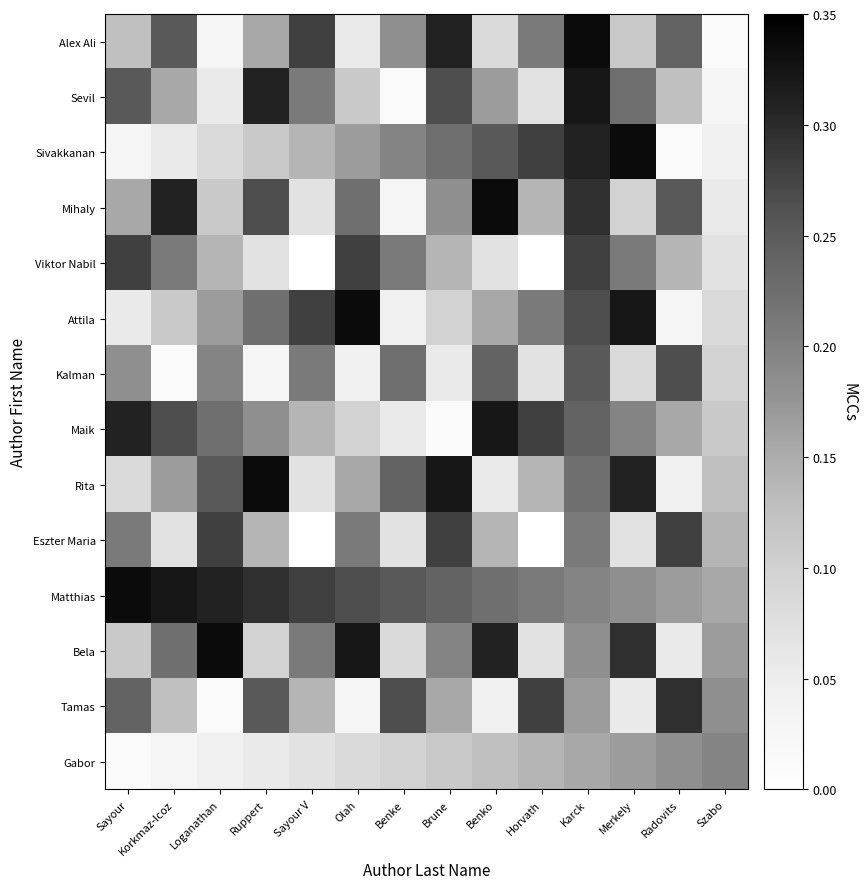

Which category has the highest value across all series?

Karck